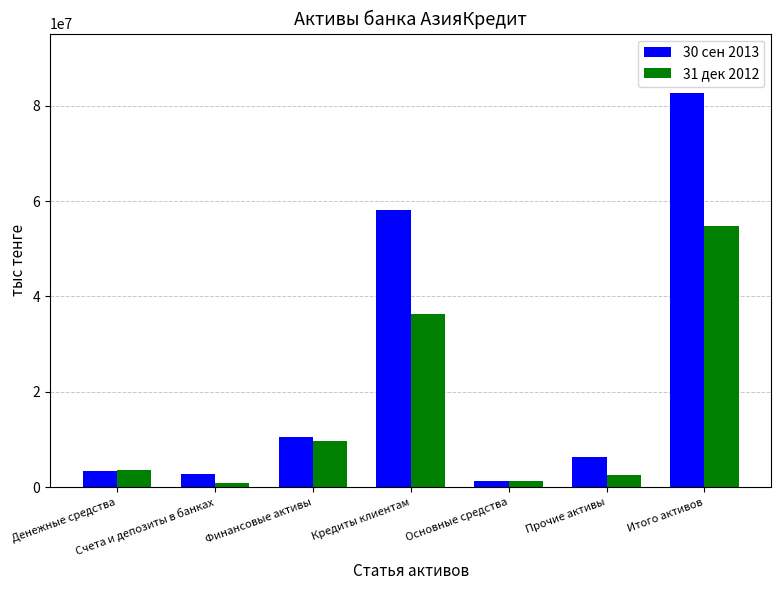

What is the total value across all series at Денежные средства?

7071541